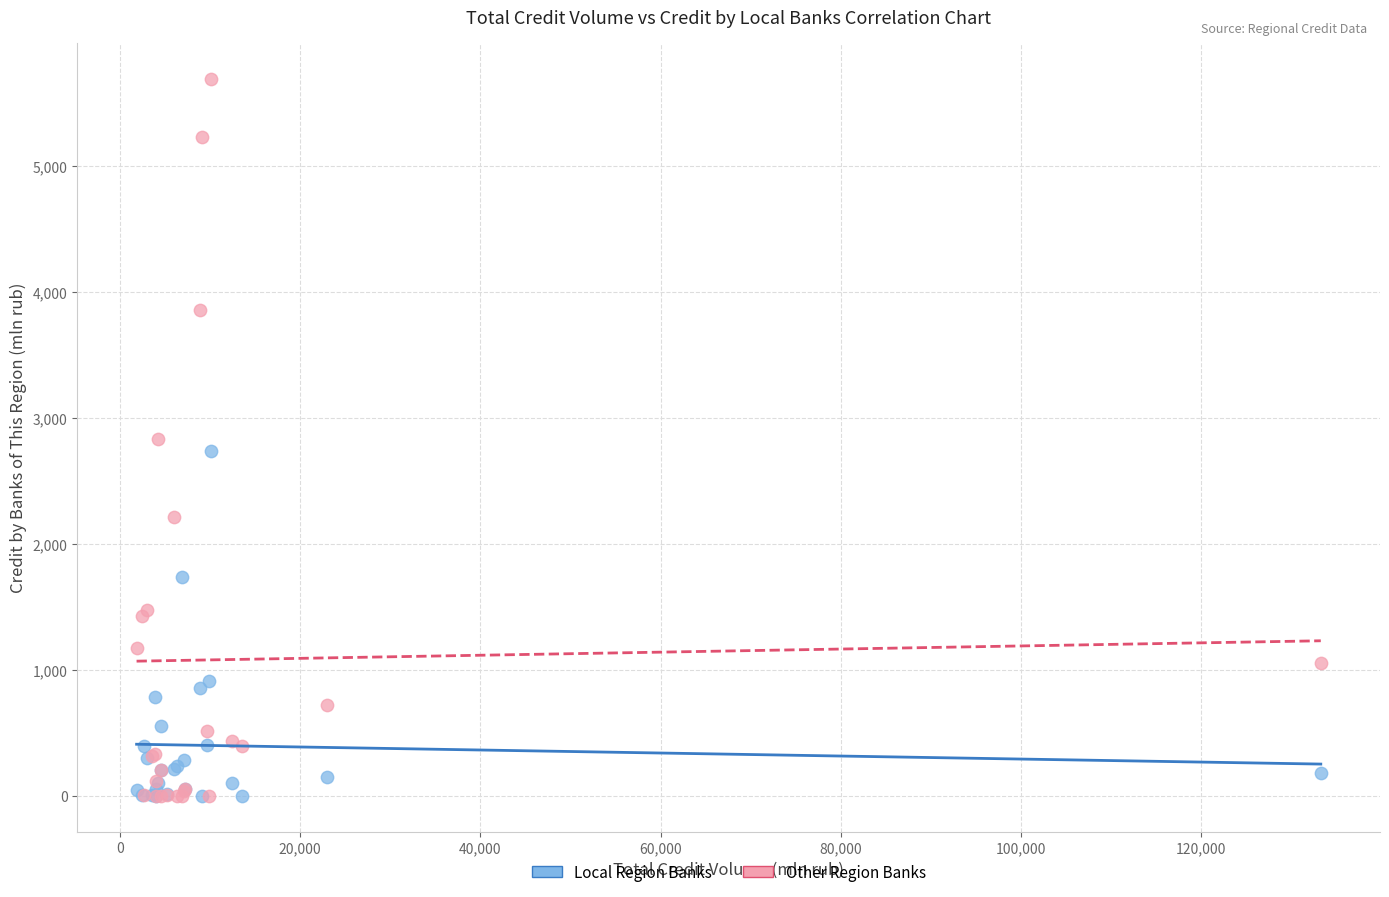

Which series reaches the maximum Y coordinate?

Other Region Banks